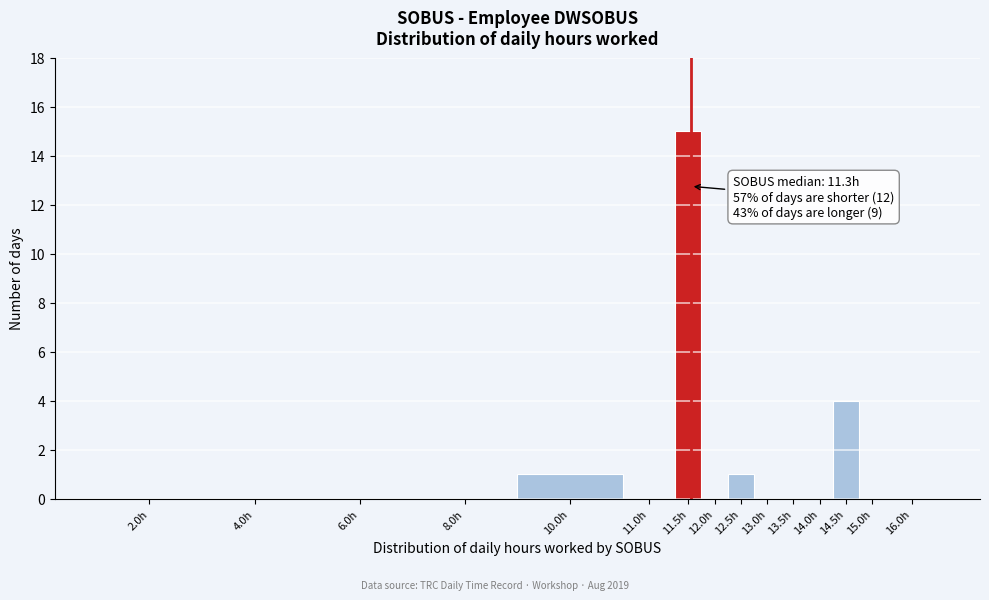

Reading left to right, list all the values displayed in this chart.

2.0h=0	4.0h=0	6.0h=0	8.0h=0	10.0h=1	11.0h=0	11.5h=15	12.0h=0	12.5h=1	13.0h=0	13.5h=0	14.0h=0	14.5h=4	15.0h=0	16.0h=0